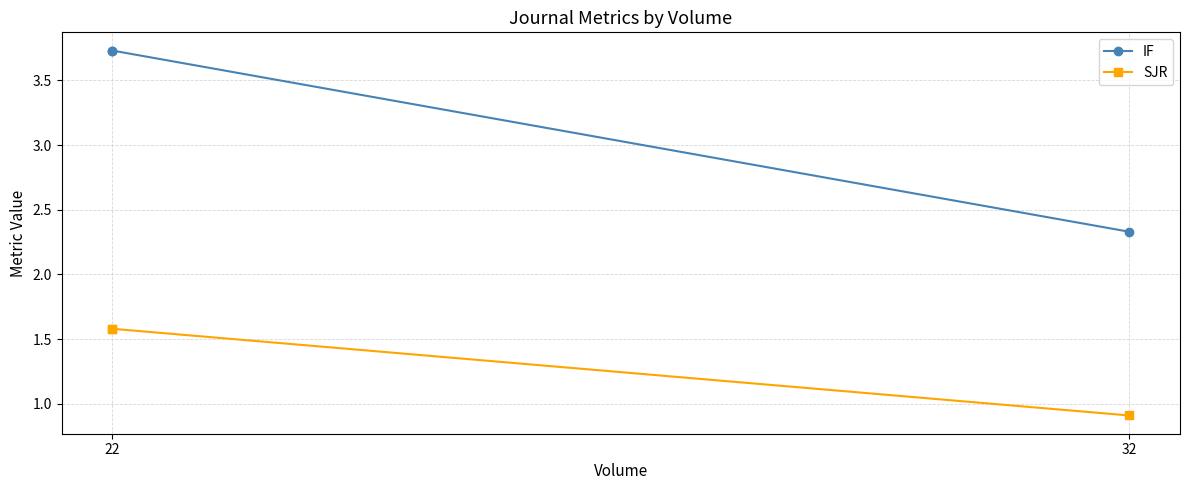

What is the difference between the maximum and minimum values in the SJR series?

0.7